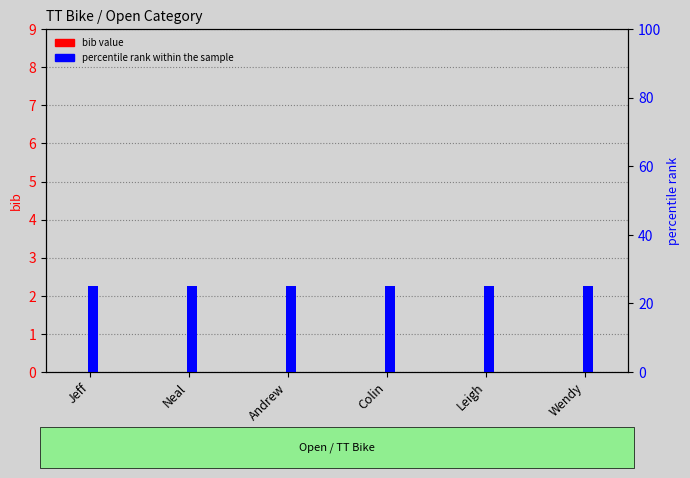

Reading left to right, list all the values displayed in this chart.

bib value: 0	0	0	0	0	0
percentile rank within the sample: 25	25	25	25	25	25